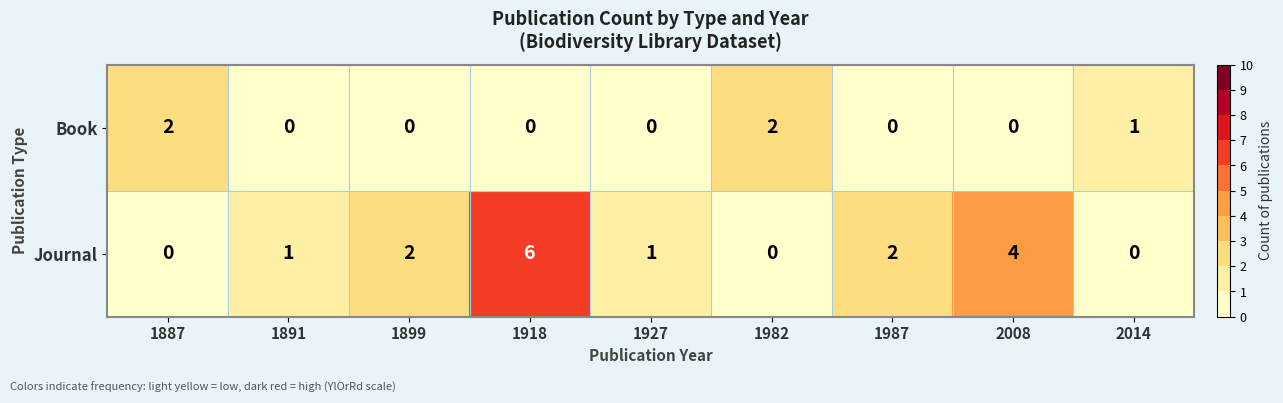

What is the total value across all series at 1887?

2